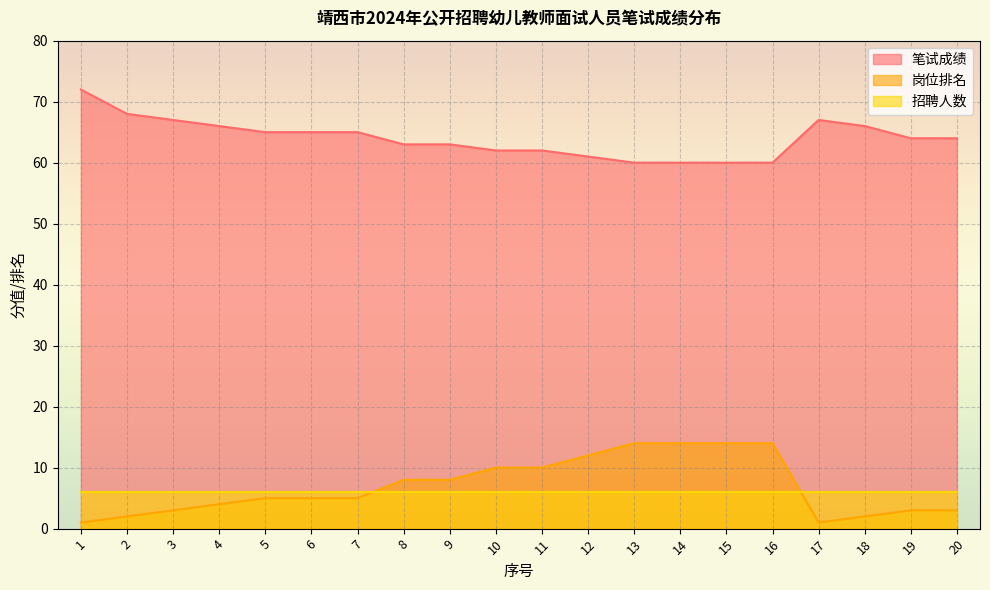

What is the difference between the highest and lowest values at 18?

64